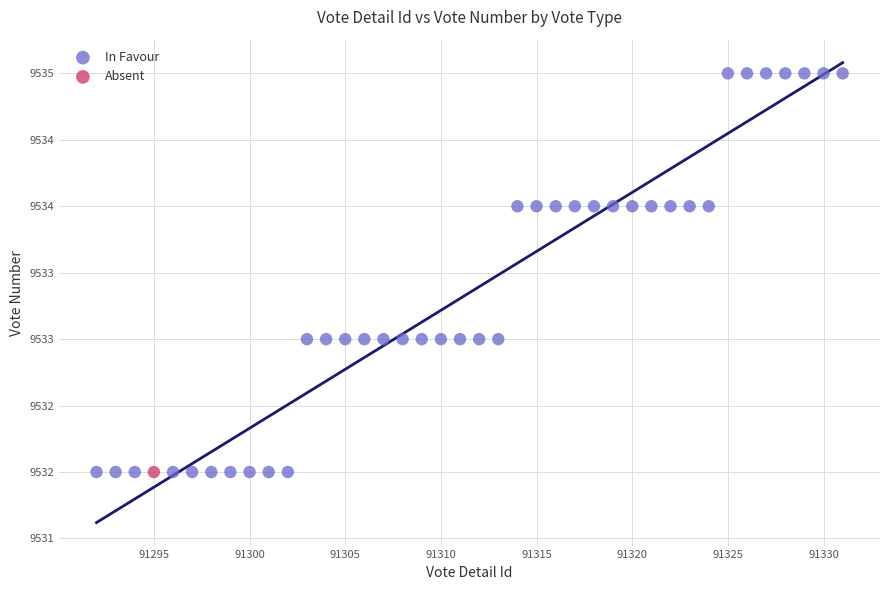

What are all the series names shown in the legend?

In Favour, Absent